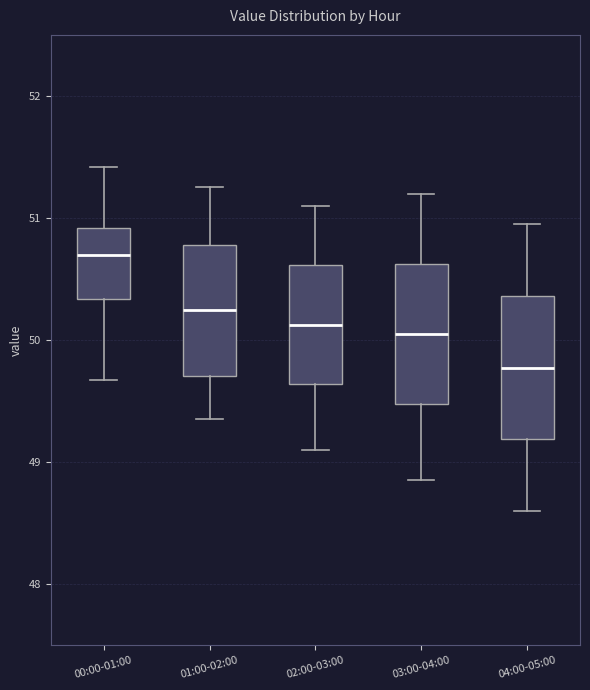

Reading left to right, read every box against the y-axis: the position of its median line, the range the box covers, and the ends of its whiskers. The values are not printed on the chart, so give them approximately, as read against the axis.

00:00-01:00: median 50.7, box 50.3 to 50.9, whiskers 49.7 to 51.4
01:00-02:00: median 50.3, box 49.7 to 50.8, whiskers 49.4 to 51.3
02:00-03:00: median 50.1, box 49.6 to 50.6, whiskers 49.1 to 51.1
03:00-04:00: median 50.1, box 49.5 to 50.6, whiskers 48.9 to 51.2
04:00-05:00: median 49.8, box 49.2 to 50.4, whiskers 48.6 to 51.0